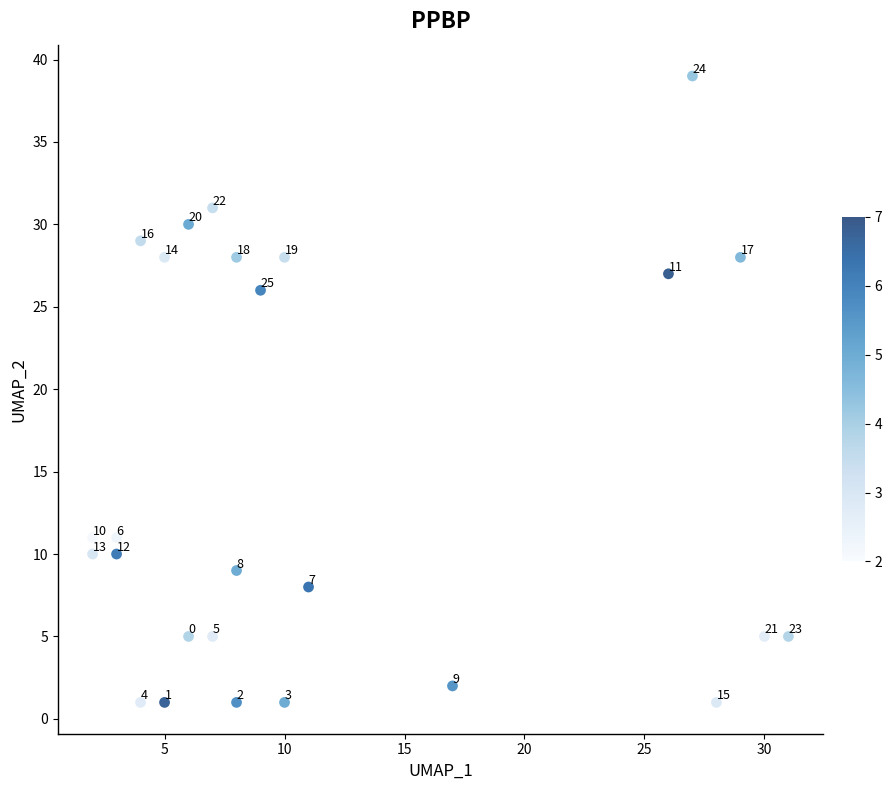

What Y value in the scatter plot is closest to 20?

26